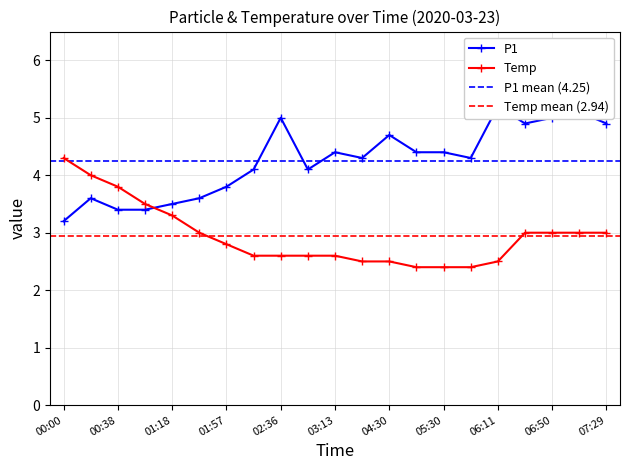

What is the average value of the Temp series?

2.9